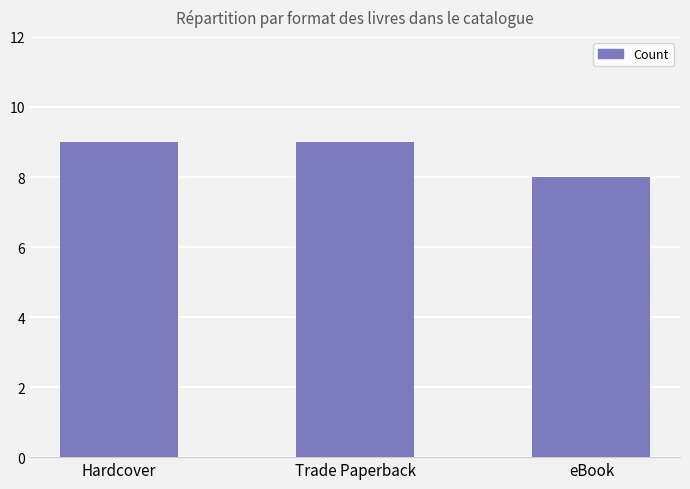

How many values are between 8 and 9?

3